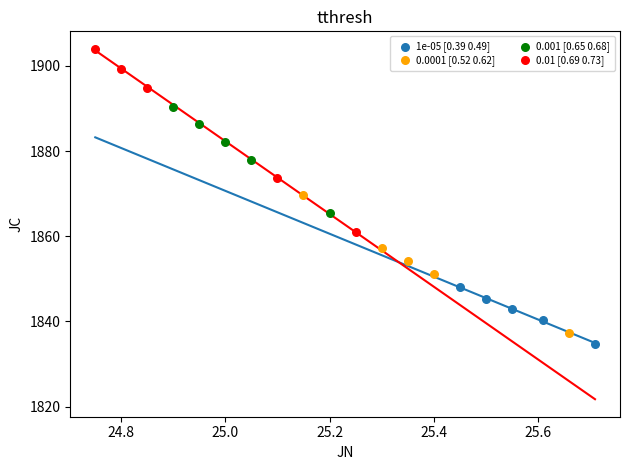

What are all the series names shown in the legend?

1e-05 [0.39 0.49], 0.0001 [0.52 0.62], 0.001 [0.65 0.68], 0.01 [0.69 0.73]